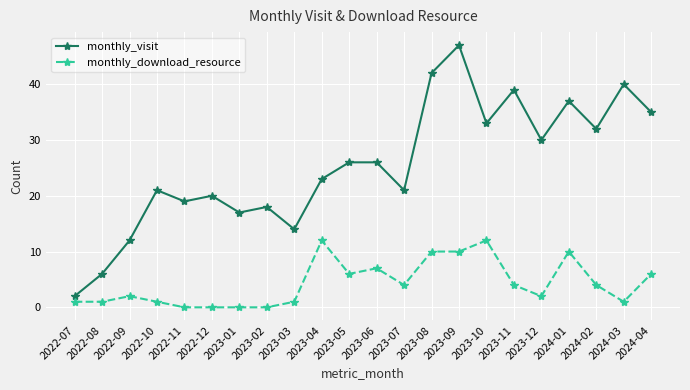

True or false: monthly_download_resource and monthly_visit cross at least once.

False